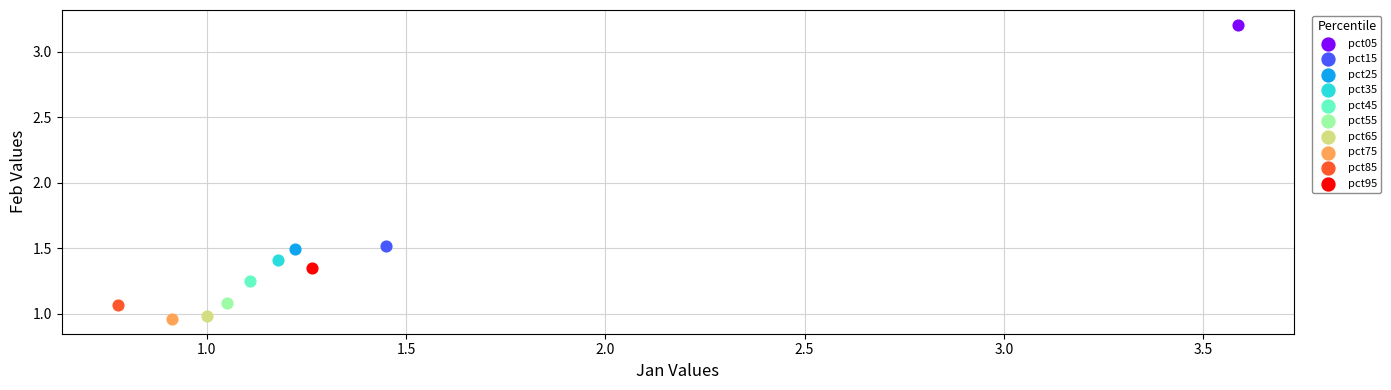

What are all the series names shown in the legend?

pct05, pct15, pct25, pct35, pct45, pct55, pct65, pct75, pct85, pct95